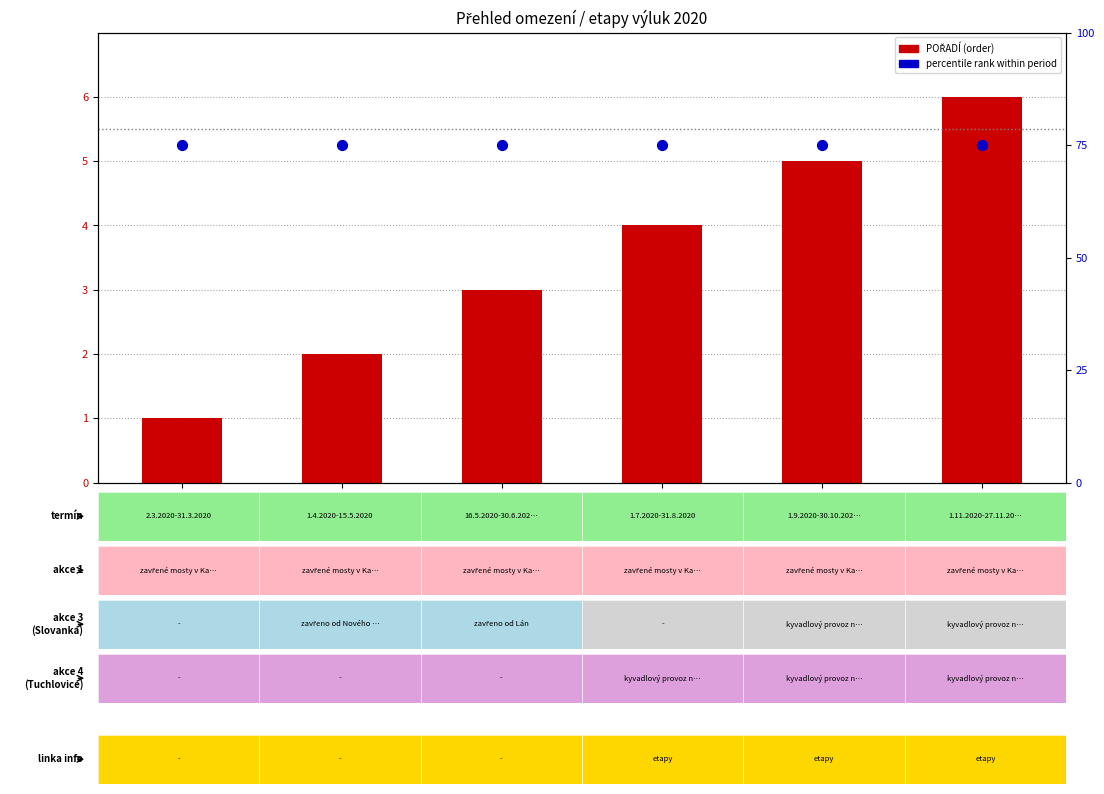

Which series has the widest spread of Y values?

POŘADÍ